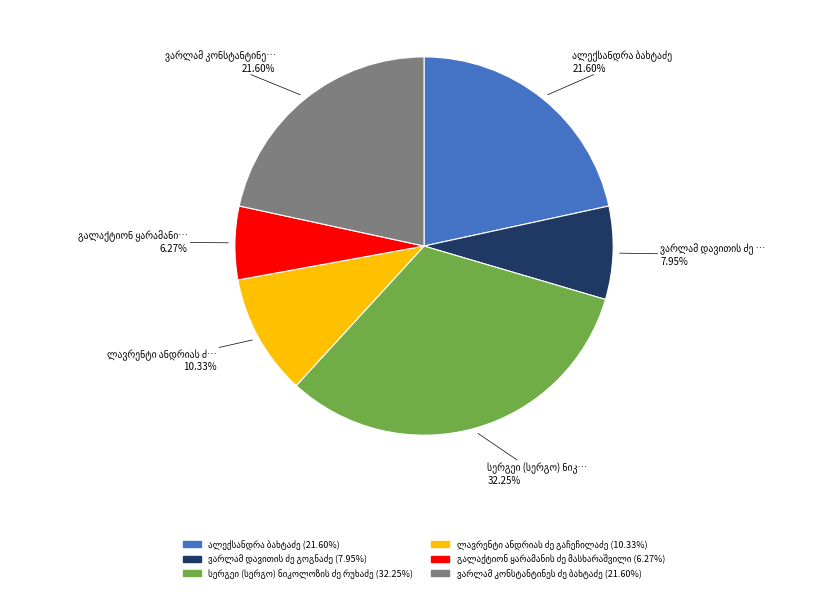

Is there a majority slice in this chart?

No